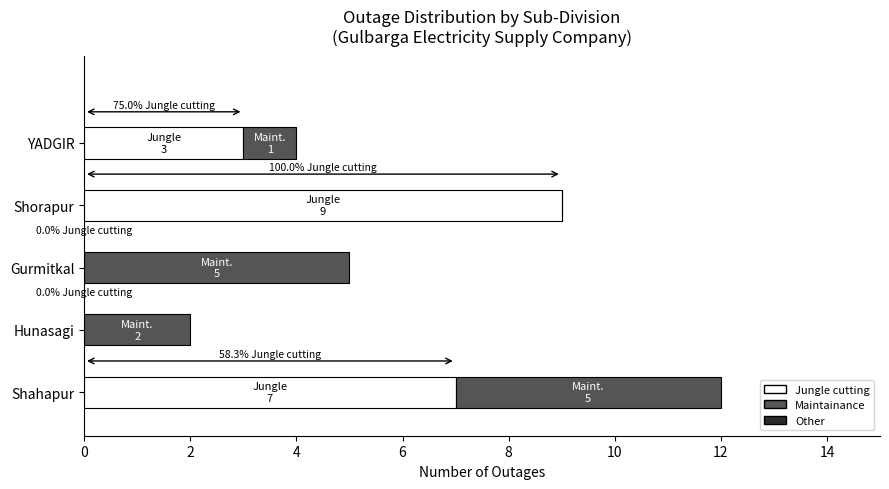

What is the maximum value shown in the chart?

12